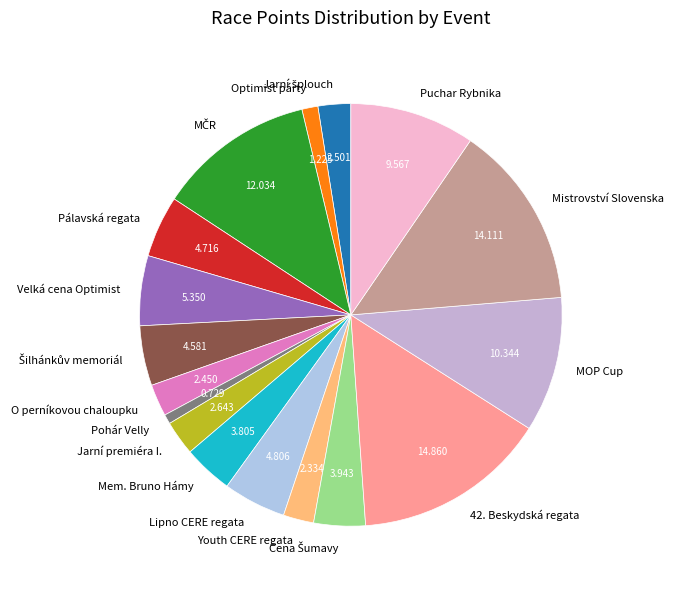

Combined, do Lipno CERE regata and Jarní premiéra I. account for over 50%?

No